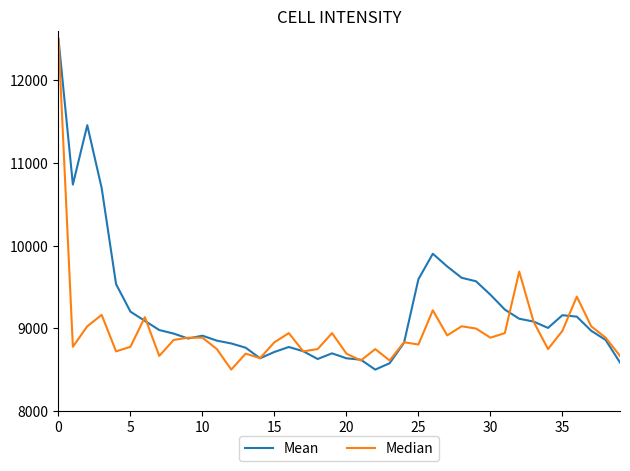

How many categories are shown in the chart?

40